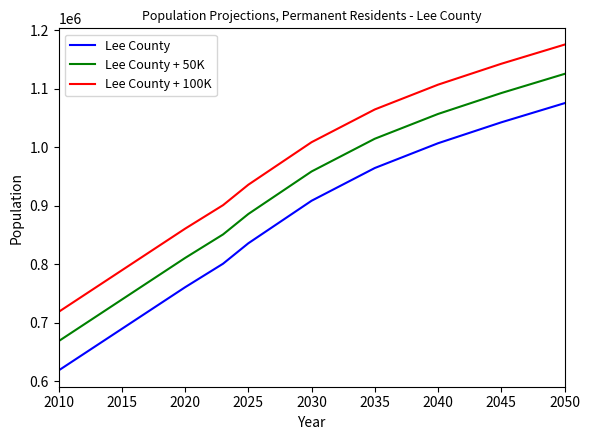

List the series in order of their overall mean, lowest first.

Lee County, Lee County + 50K, Lee County + 100K